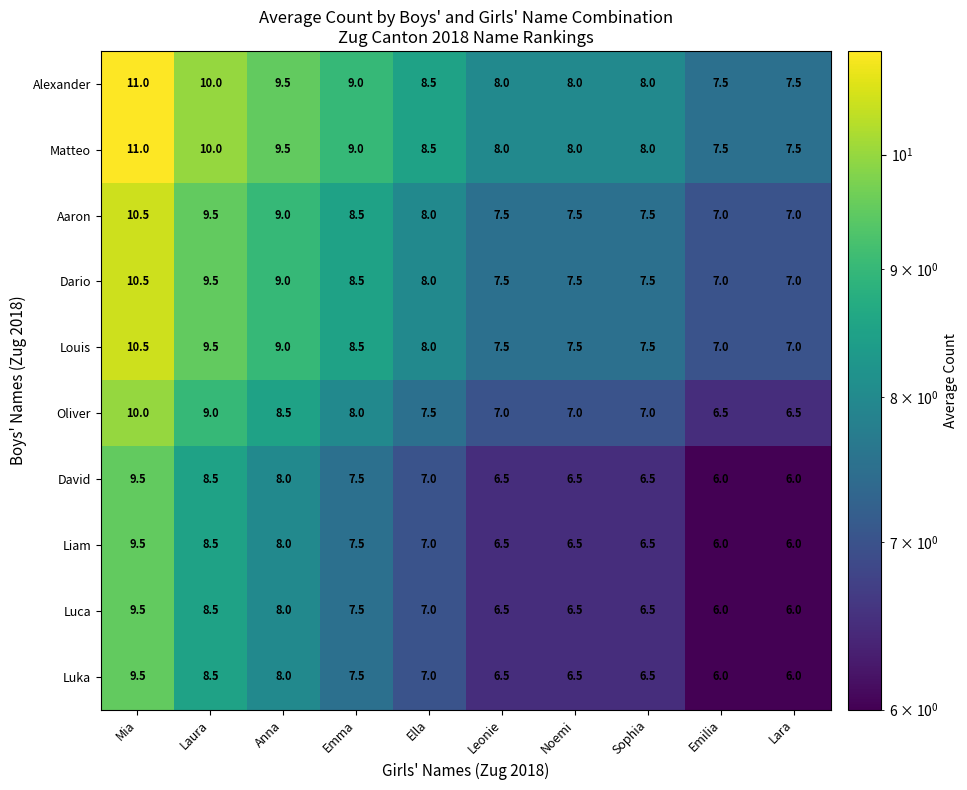

Is the value of Luka at Ella greater than the value of Aaron at Anna?

No